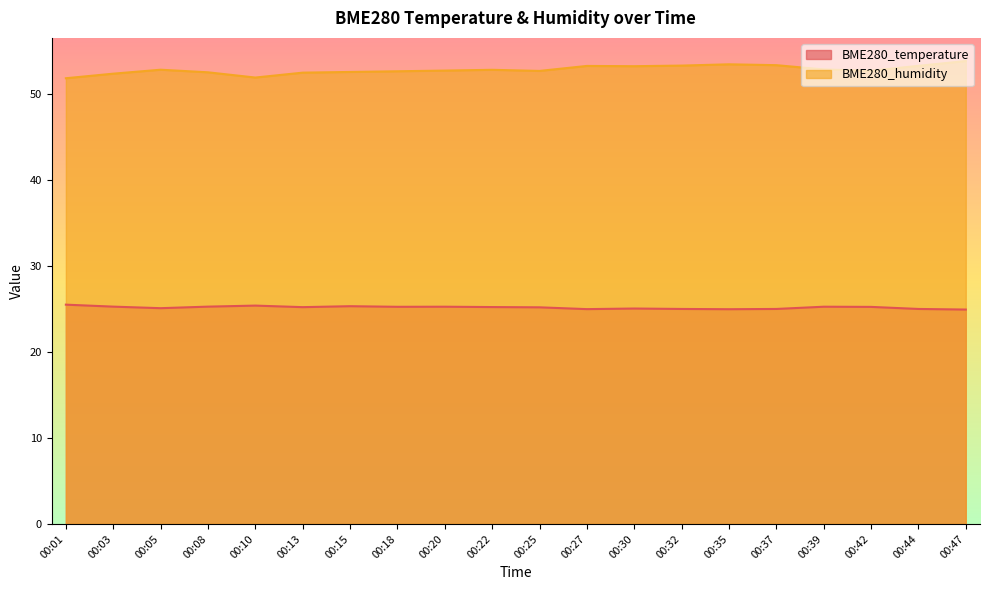

True or false: BME280_temperature has a value of 25.1 at 00:05.

True